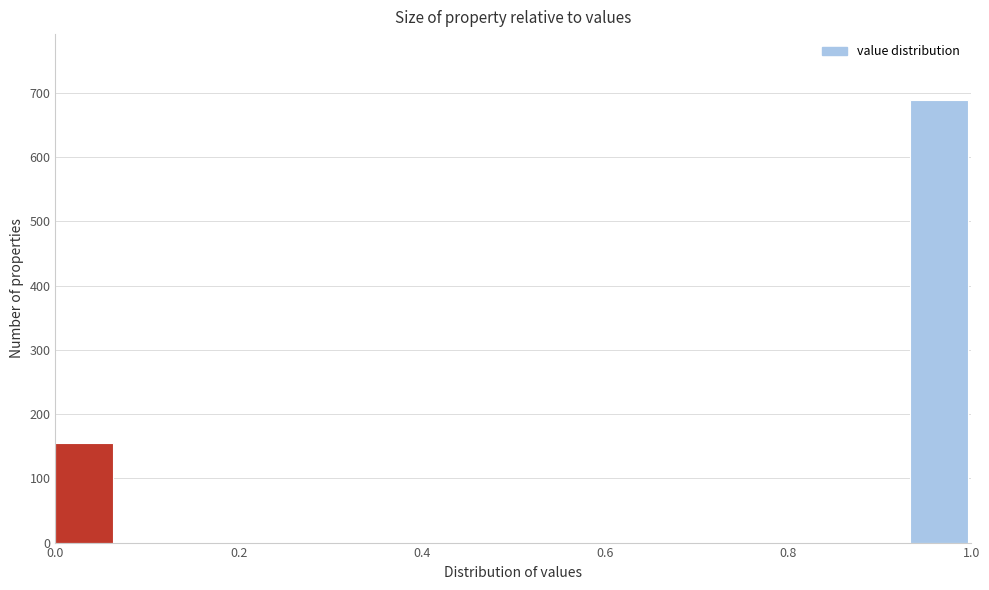

Around what value on the x-axis is the tallest bar? Give the approximate position of its centre, as read against the axis.

0.96